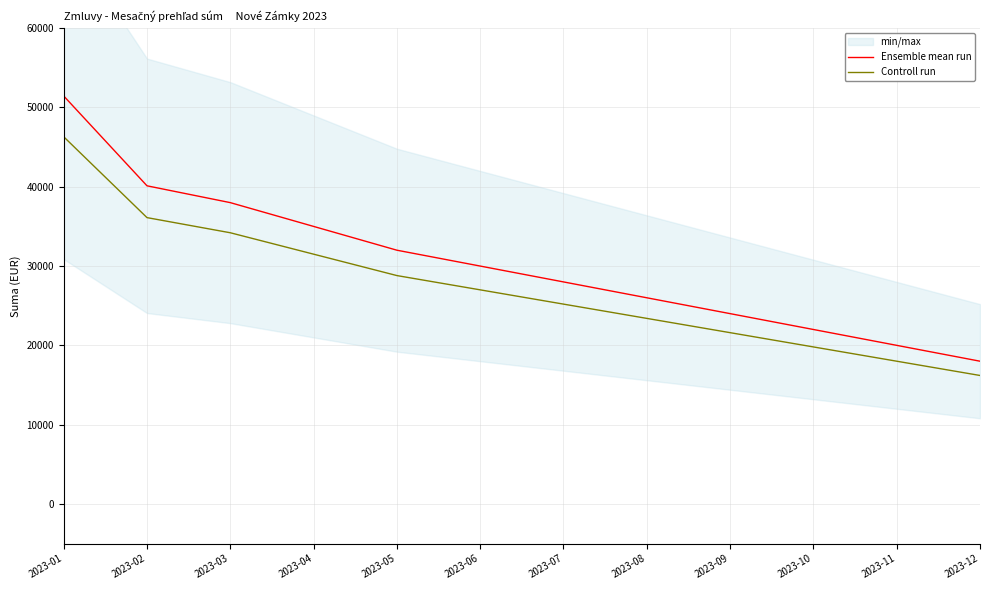

What is the difference between the second highest and minimum values in the Ensemble mean run series?

22122.1